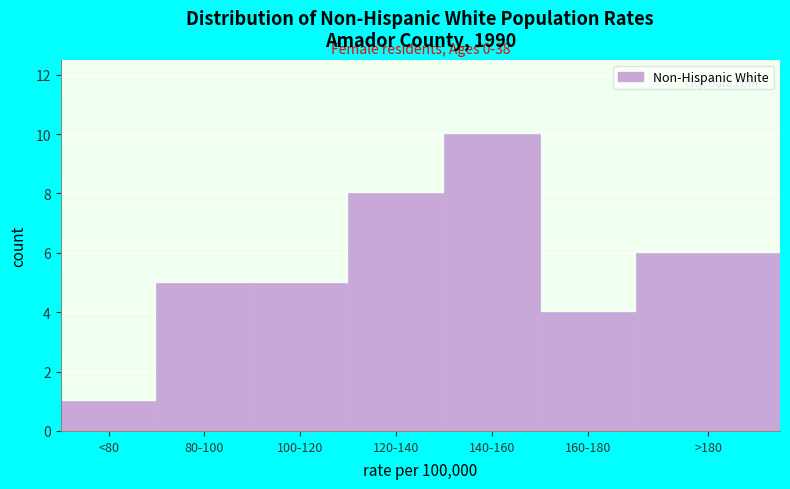

Reading left to right, what are all the values shown in this chart?

<80=1	80-100=5	100-120=5	120-140=8	140-160=10	160-180=4	>180=6